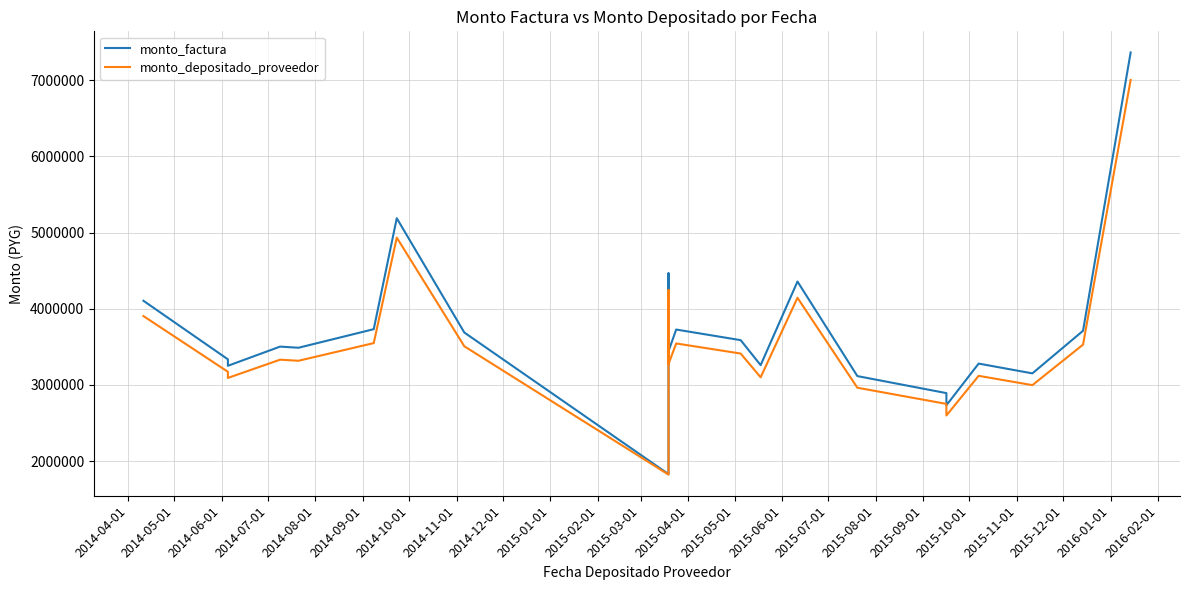

What is the value of the monto_depositado_proveedor point at the 23rd from the left?

7005579